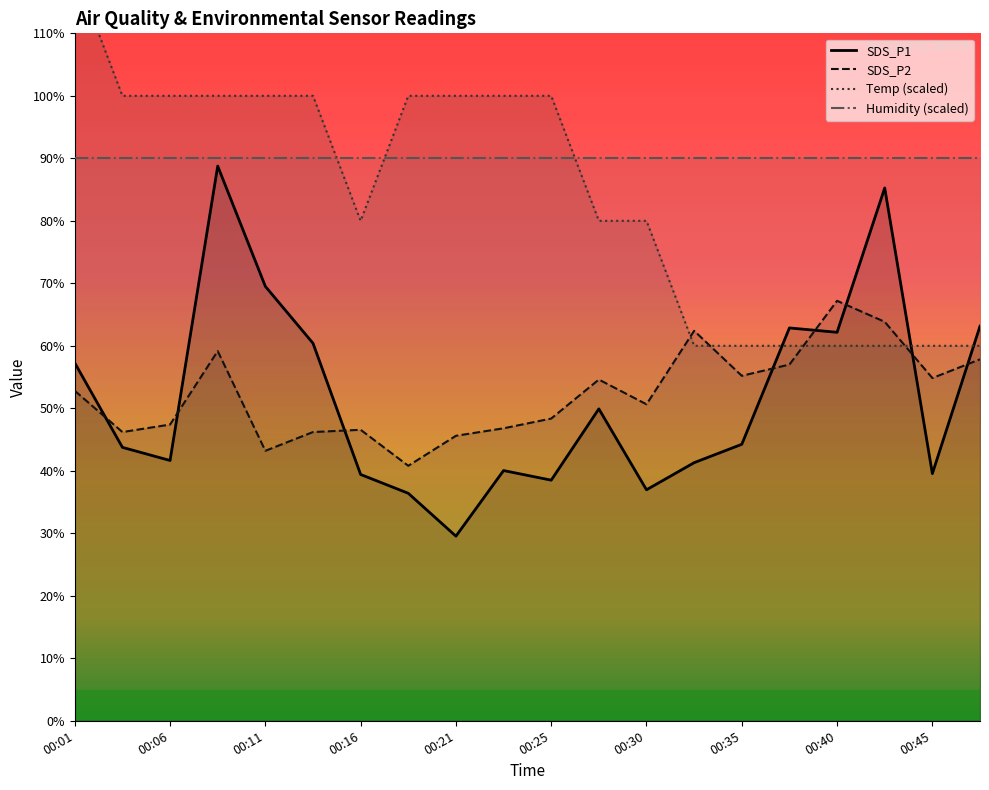

Which series has the largest range (max minus min)?

Temp